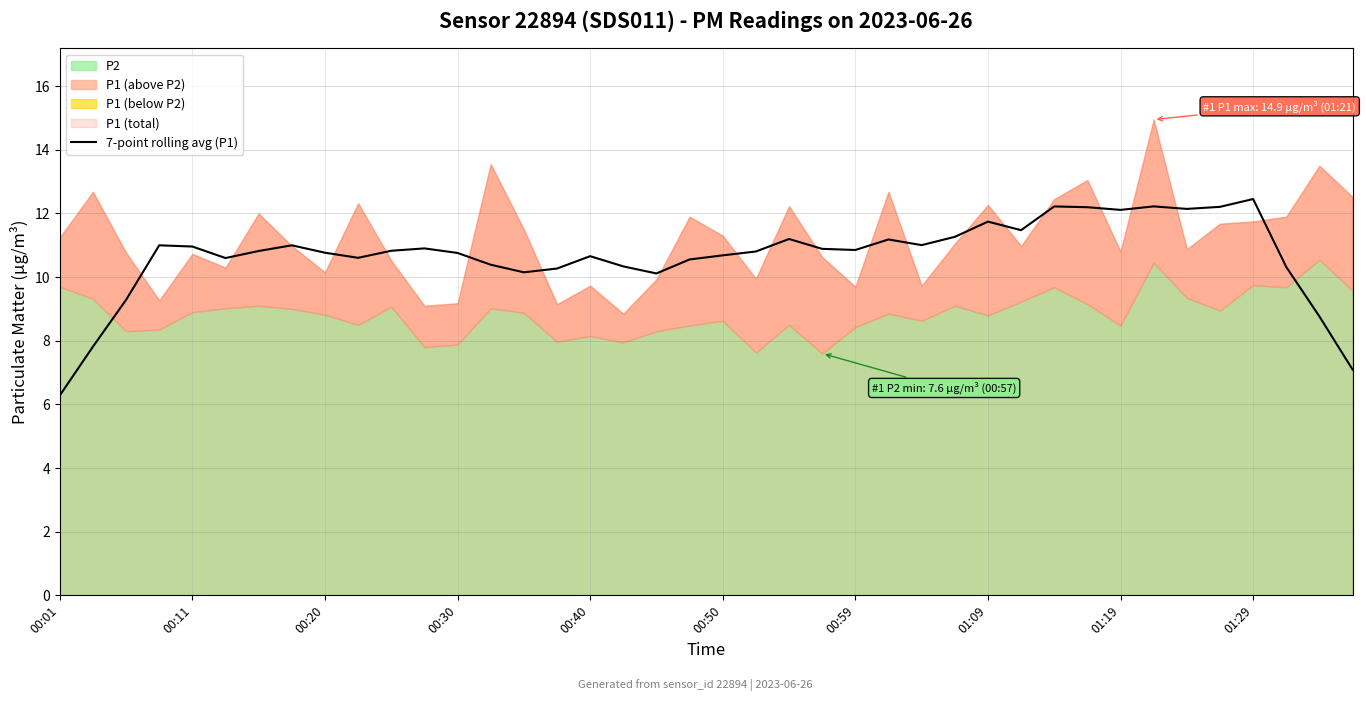

Where is the data nearest to the value 9?

38